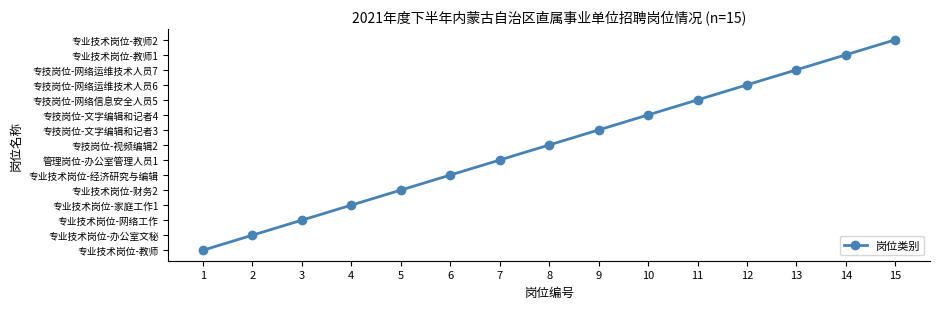

Is this an area chart (filled region under the line)?

No